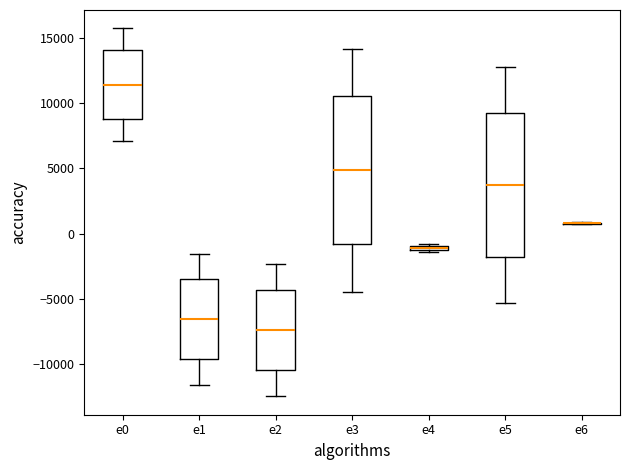

Where does the lower whisker of the box for e1 end on the y-axis? The values are not printed on the chart, so give them approximately, as read against the axis.

-11500